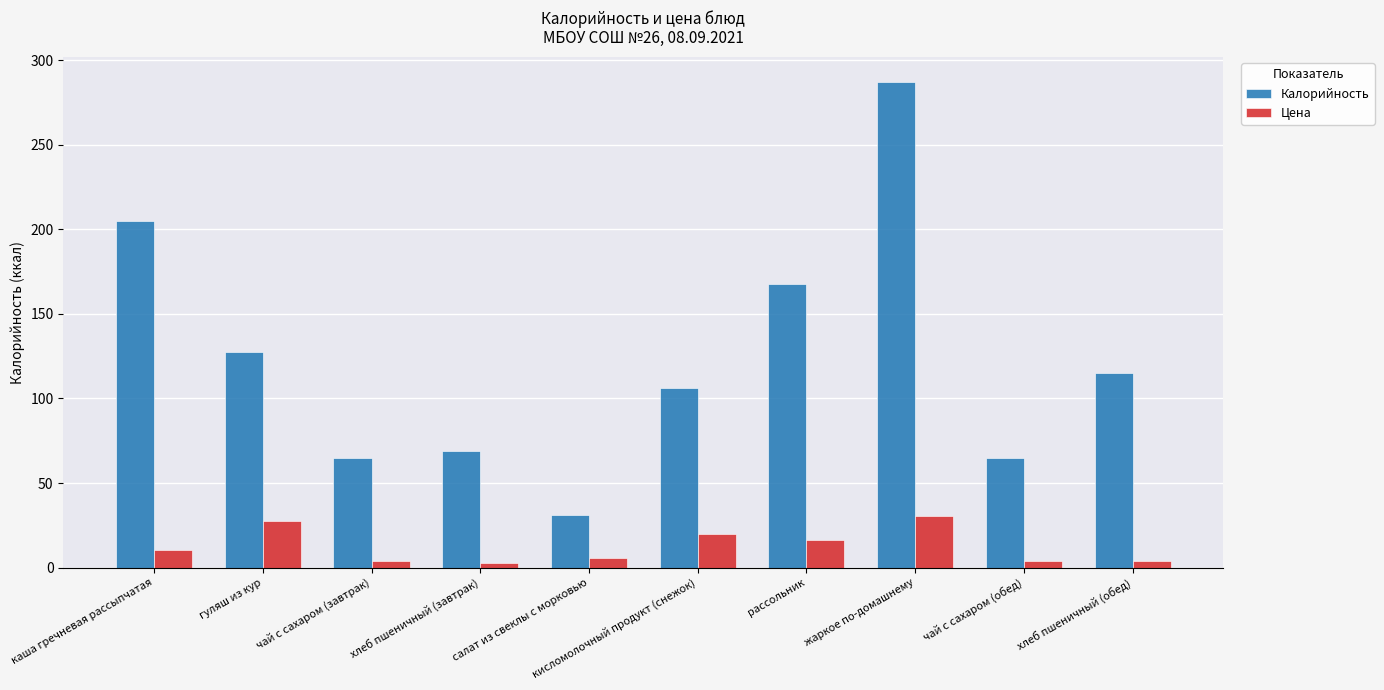

Is it true that Калорийность equals 64.8 at чай с сахаром (завтрак)?

True